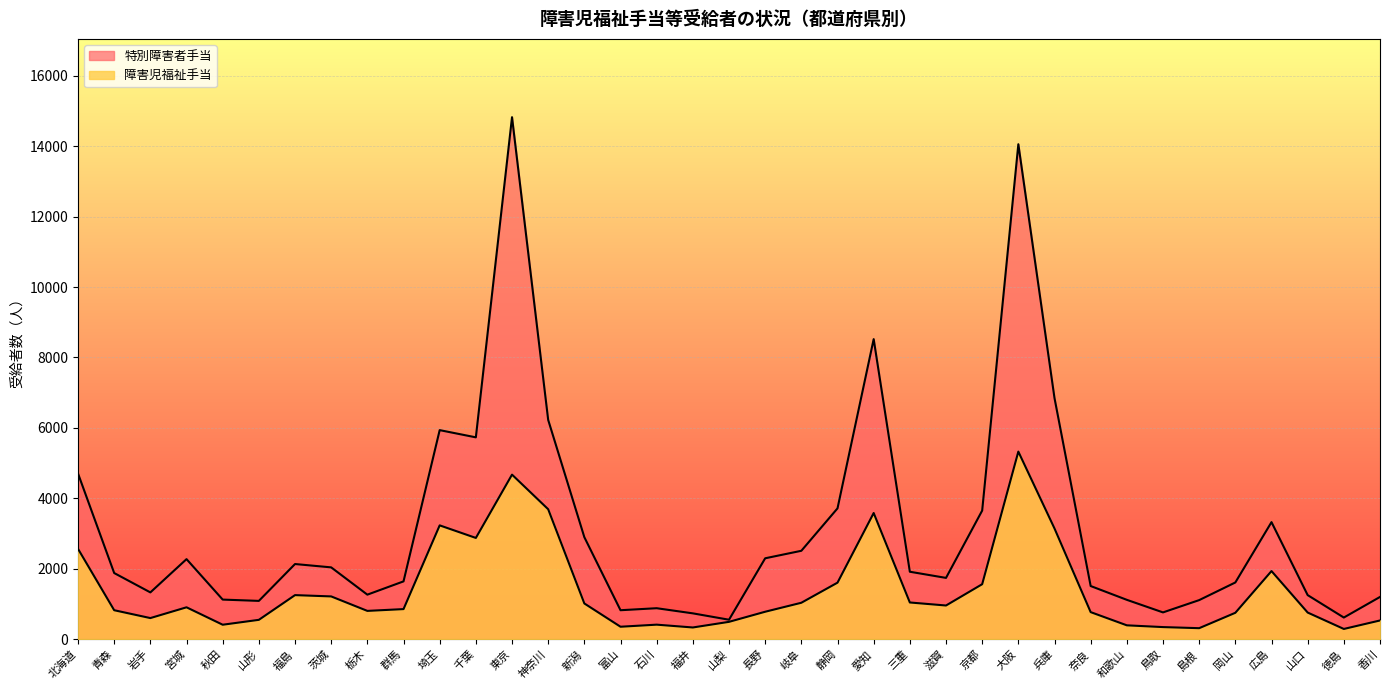

At which label does 特別障害者手当 reach its minimum?

山梨